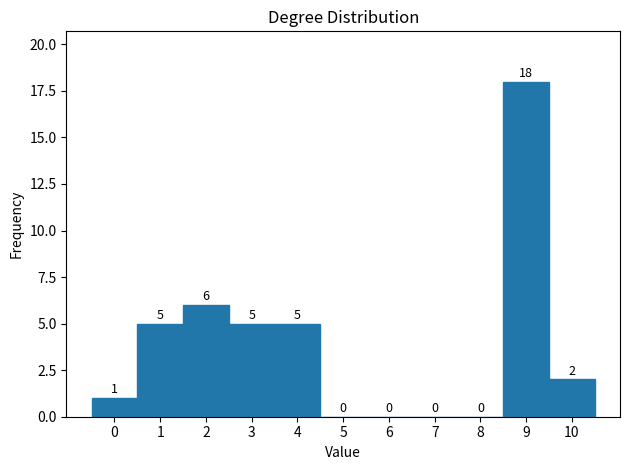

Which range on the x-axis has the tallest bar?

8.5 to 9.5